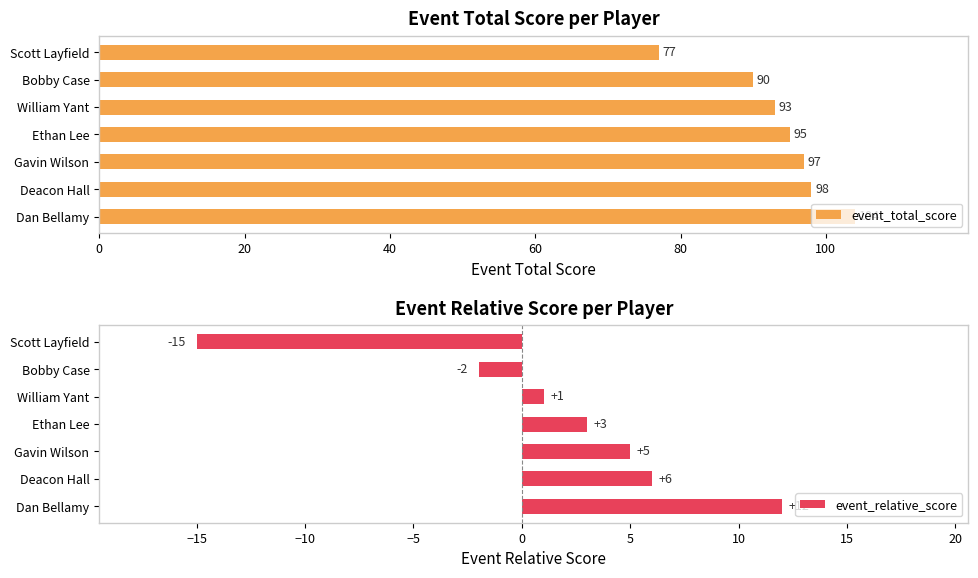

How many groups of bars are there?

7